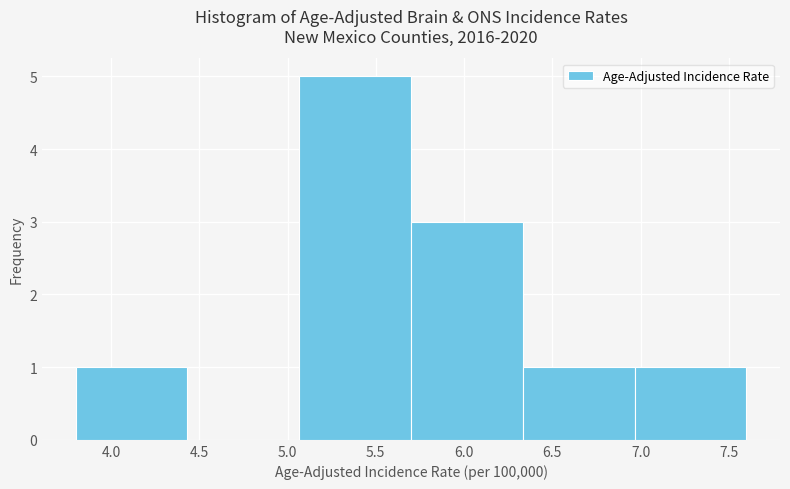

Which range on the x-axis has the tallest bar?

5.05 to 5.70